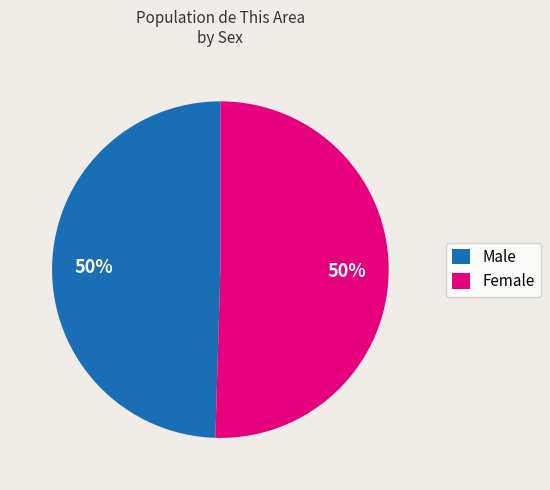

Is it true that Male is 36% of the pie?

False